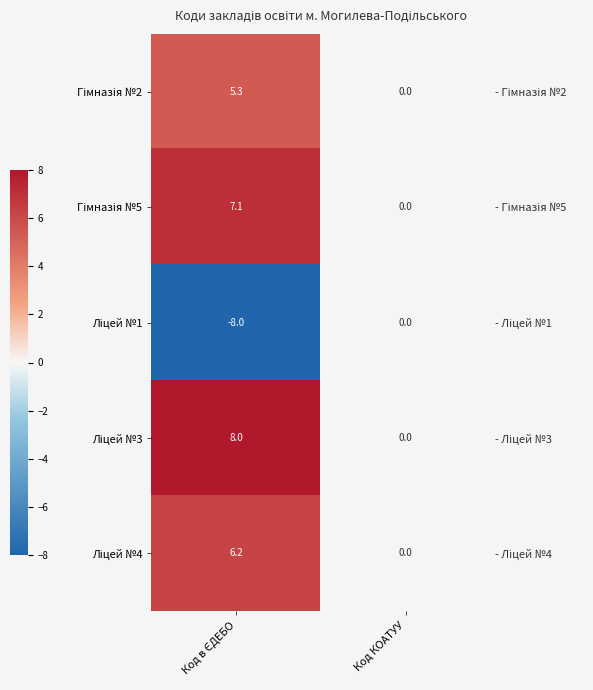

Rank the series by their maximum value, from highest to lowest.

Ліцей №3, Гімназія №5, Ліцей №4, Гімназія №2, Ліцей №1